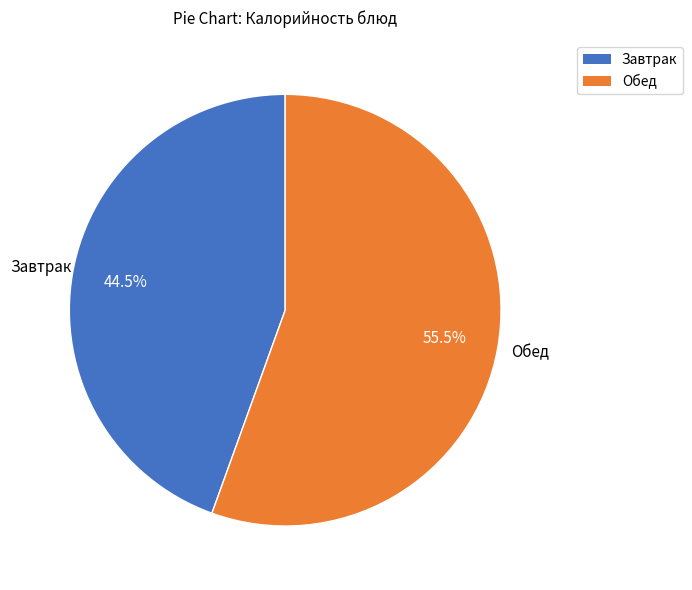

Does any single category account for the majority?

Yes